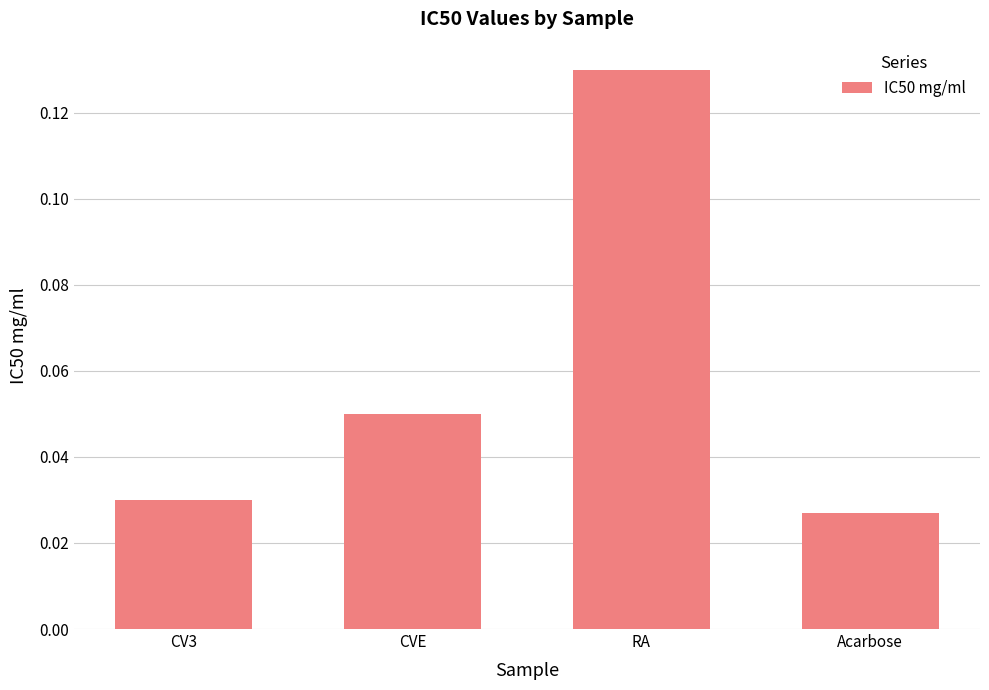

Rank the categories by value from highest to lowest.

RA, CVE, CV3, Acarbose